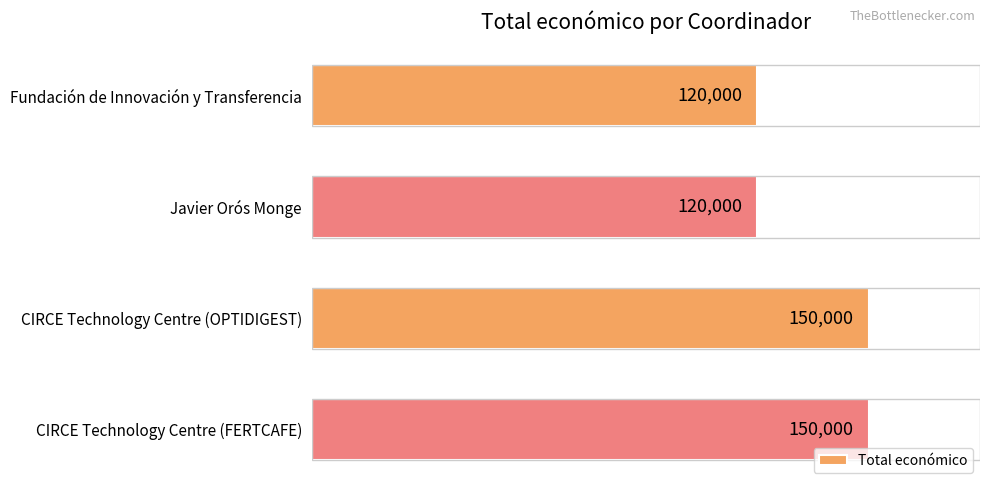

What is the sum of all values?

540000